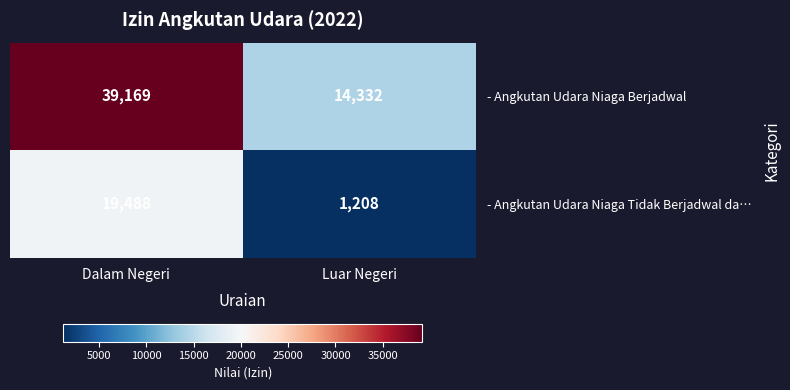

What is the approximate value of - Angkutan Udara Niaga Berjadwal at Luar Negeri?

14332